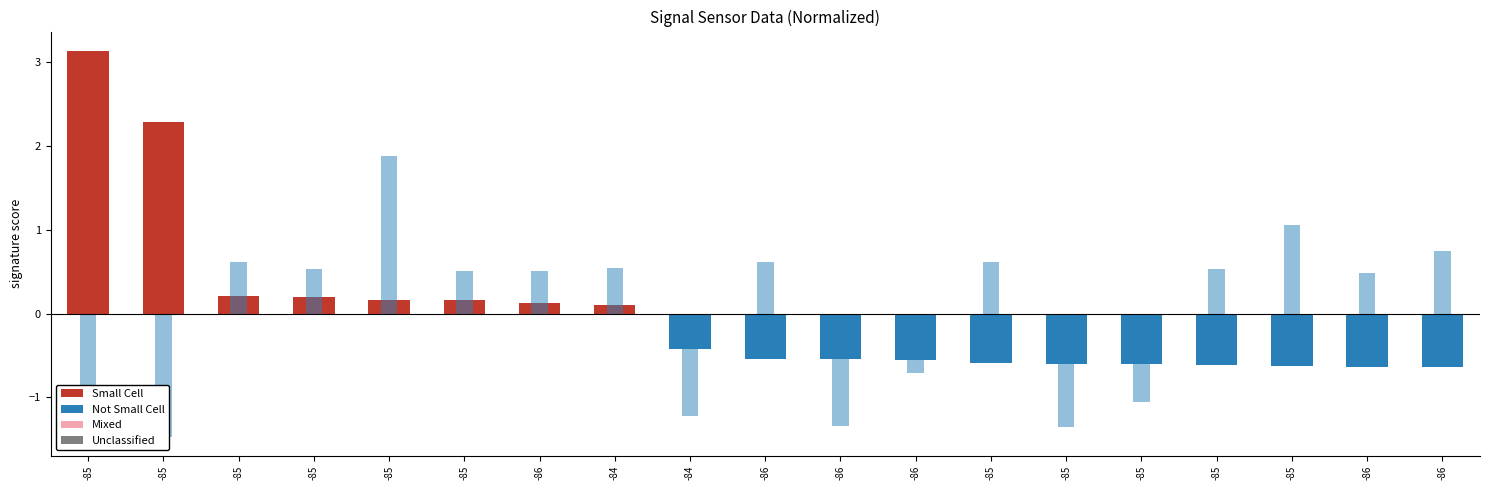

Reading right to left, list all the values displayed in this chart.

Samples: -86=-0.6	-86=-0.6	-85=-0.6	-85=-0.6	-85=-0.6	-85=-0.6	-85=-0.6	-86=-0.6	-86=-0.5	-86=-0.5	-84=-0.4	-84=0.1	-86=0.1	-85=0.2	-85=0.2	-85=0.2	-85=0.2	-85=2.3	-85=3.1
Max_cycle: -86=0.7	-86=0.5	-85=1.1	-85=0.5	-85=-1.1	-85=-1.4	-85=0.6	-86=-0.7	-86=-1.3	-86=0.6	-84=-1.2	-84=0.5	-86=0.5	-85=0.5	-85=1.9	-85=0.5	-85=0.6	-85=-1.5	-85=-1.5
Min_cycle: -86=0.0	-86=0.0	-85=0.0	-85=0.0	-85=0.0	-85=0.0	-85=0.0	-86=0.0	-86=0.0	-86=0.0	-84=0.0	-84=0.0	-86=0.0	-85=0.0	-85=0.0	-85=0.0	-85=0.0	-85=0.0	-85=0.0